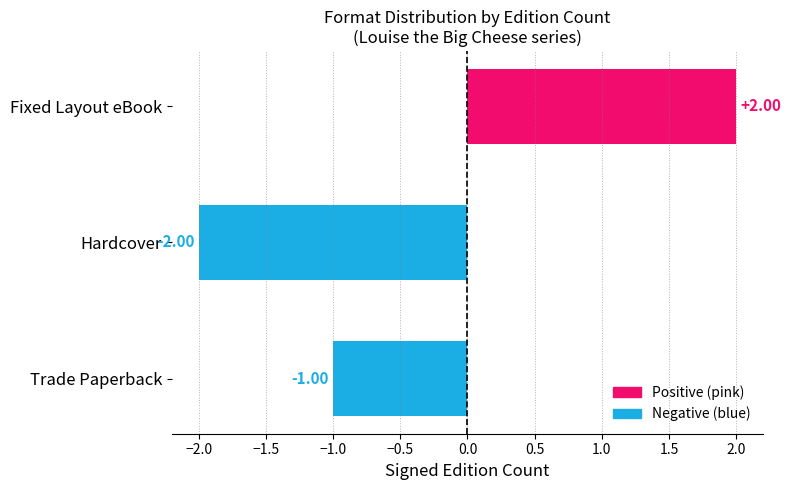

Rank the categories by value from highest to lowest.

Fixed Layout eBook, Trade Paperback, Hardcover